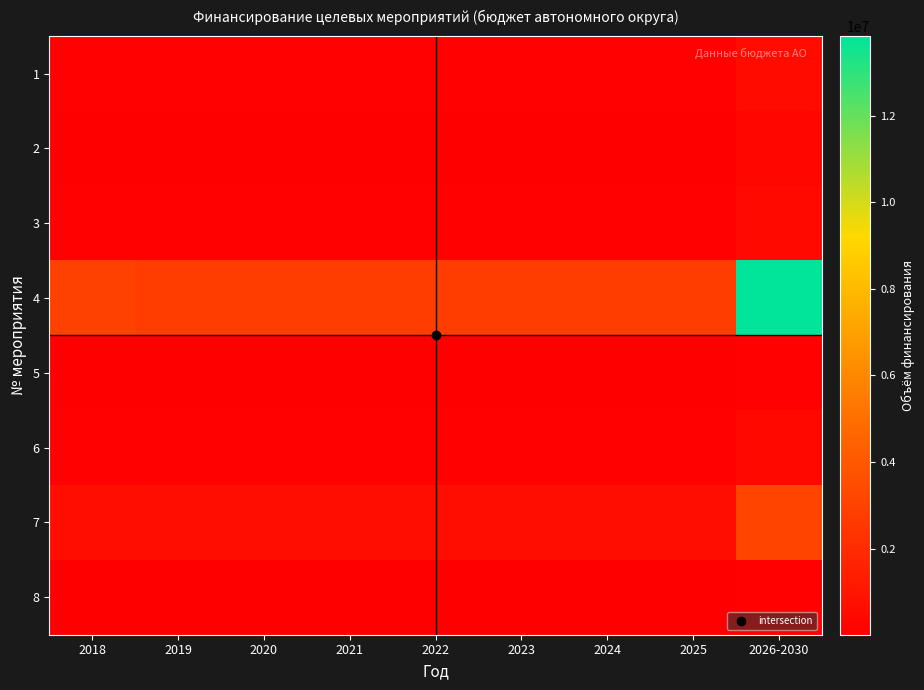

List the series in order of their peak value, lowest first.

8, 5, 2, 6, 3, 1, 7, 4